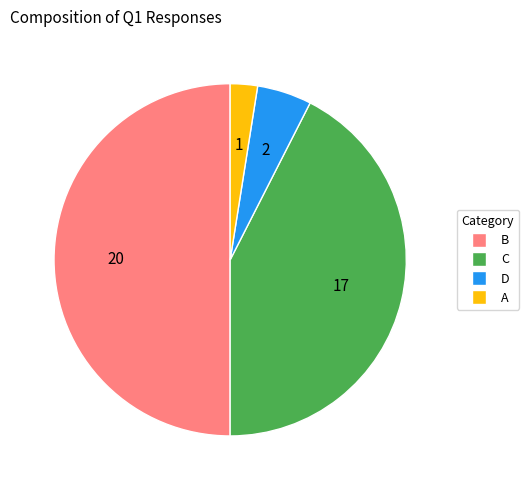

Between C and A, which is larger?

C